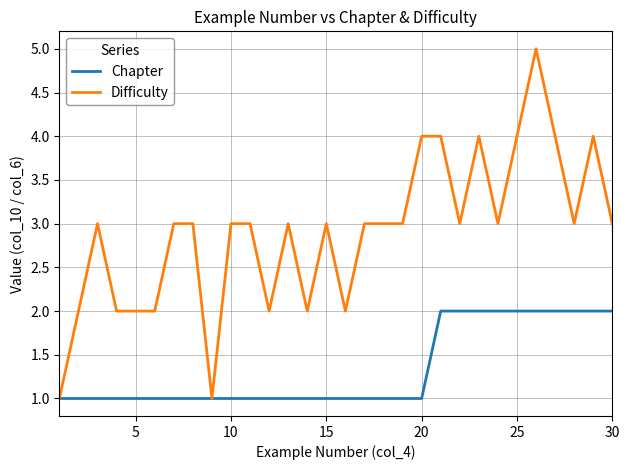

Which series has the widest spread of values?

Difficulty